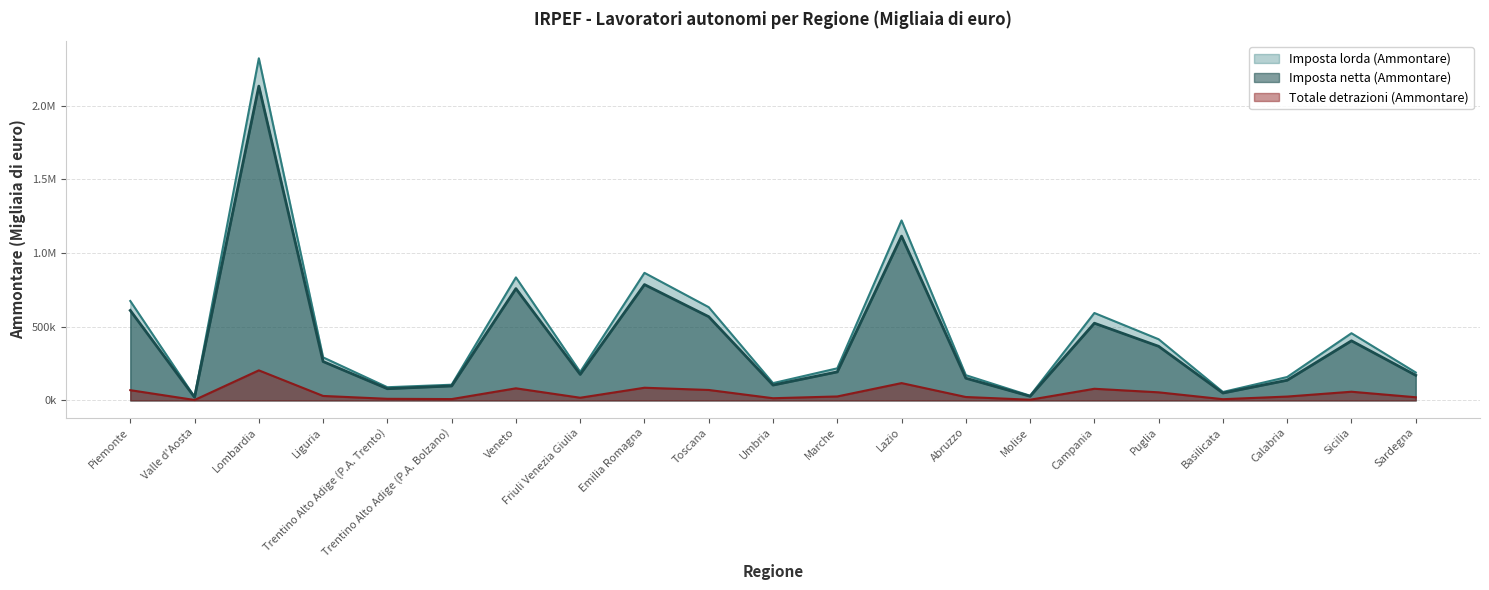

Reading left to right, list all the values displayed in this chart.

Imposta lorda (Ammontare): Piemonte=675066	Valle d'Aosta=24091	Lombardia=2322833	Liguria=292186	Trentino Alto Adige (P.A. Trento)=89503	Trentino Alto Adige (P.A. Bolzano)=106526	Veneto=835153	Friuli Venezia Giulia=193376	Emilia Romagna=866079	Toscana=632986	Umbria=117378	Marche=217997	Lazio=1221800	Abruzzo=171346	Molise=31991	Campania=593527	Puglia=415253	Basilicata=57334	Calabria=158997	Sicilia=456238	Sardegna=189677
Totale detrazioni (Ammontare): Piemonte=69570	Valle d'Aosta=2984	Lombardia=204144	Liguria=30386	Trentino Alto Adige (P.A. Trento)=10903	Trentino Alto Adige (P.A. Bolzano)=9091	Veneto=82164	Friuli Venezia Giulia=18240	Emilia Romagna=86072	Toscana=70907	Umbria=14844	Marche=26903	Lazio=117613	Abruzzo=23162	Molise=4688	Campania=79069	Puglia=54886	Basilicata=8271	Calabria=26212	Sicilia=58993	Sardegna=21528
Imposta netta (Ammontare): Piemonte=610883	Valle d'Aosta=21368	Lombardia=2134004	Liguria=263943	Trentino Alto Adige (P.A. Trento)=79384	Trentino Alto Adige (P.A. Bolzano)=98156	Veneto=759202	Friuli Venezia Giulia=176532	Emilia Romagna=786530	Toscana=568398	Umbria=104119	Marche=193632	Lazio=1115581	Abruzzo=150859	Molise=28016	Campania=524271	Puglia=367368	Basilicata=50105	Calabria=137083	Sicilia=404735	Sardegna=170607